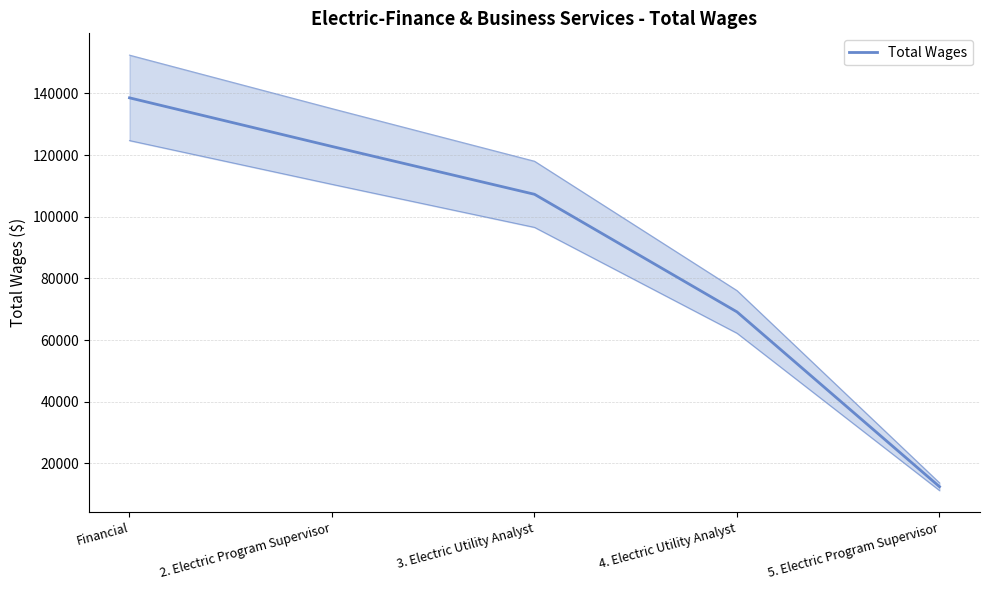

What is the sum of the values at Financial and 3. Electric Utility Analyst?

245836